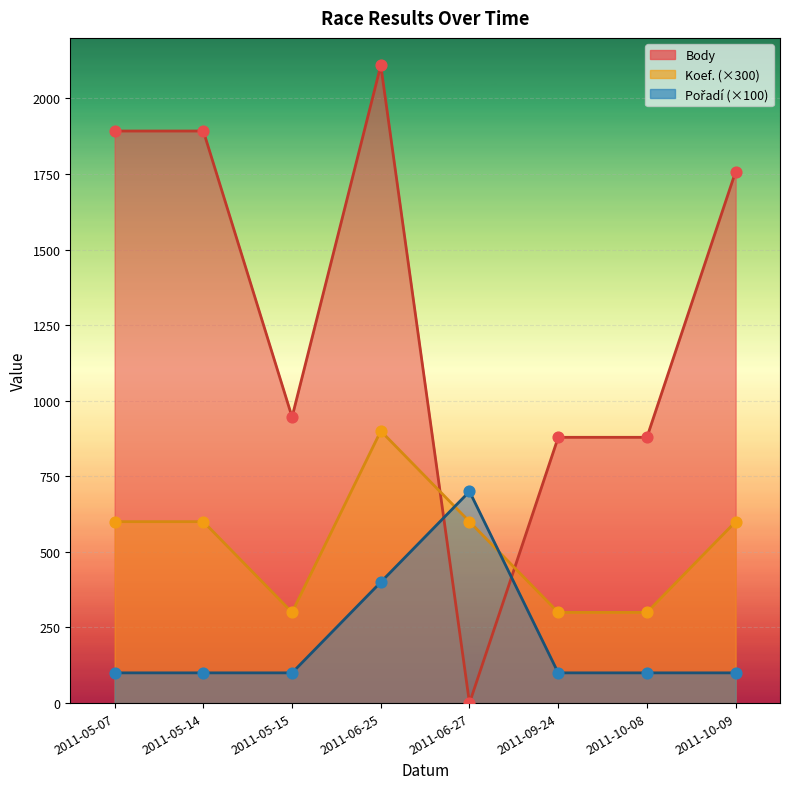

Which series has the widest spread of Y values?

Body